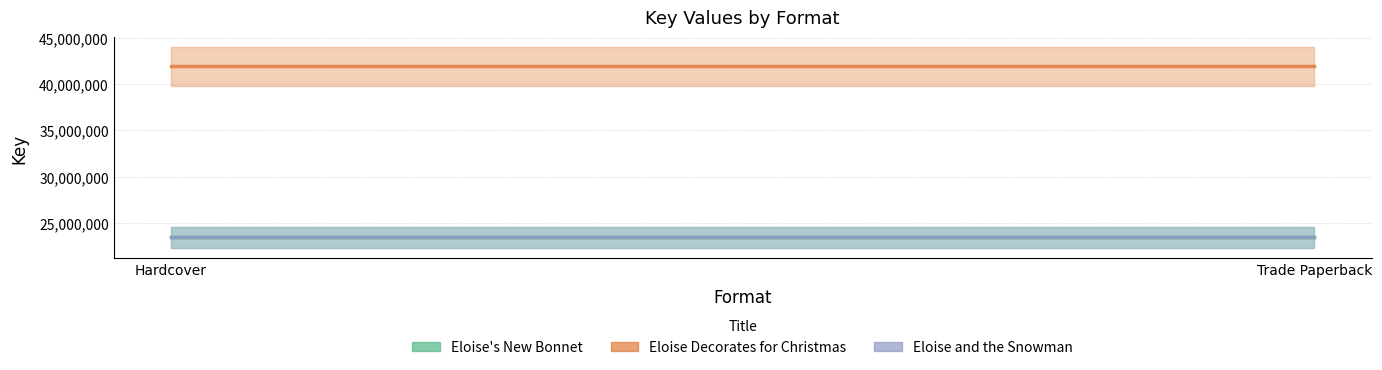

Reading left to right, what are all the values shown in this chart?

Eloise's New Bonnet: 23446957	23446957
Eloise Decorates for Christmas: 41883008	41883008
Eloise and the Snowman: 23446915	23446915